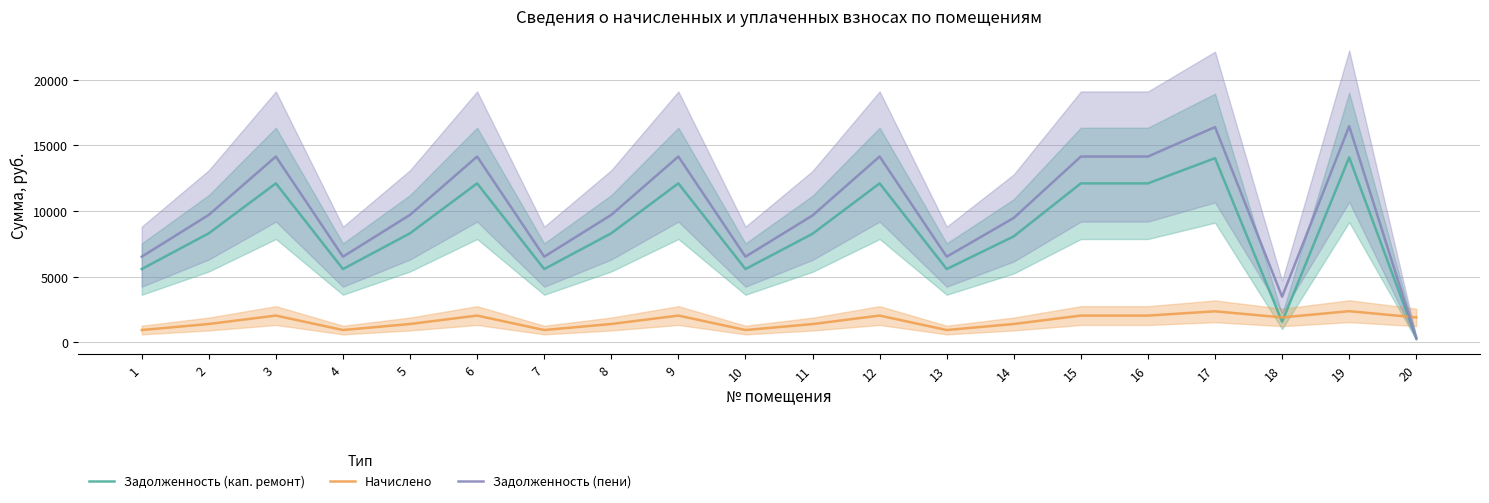

How many lines are shown in the chart?

3